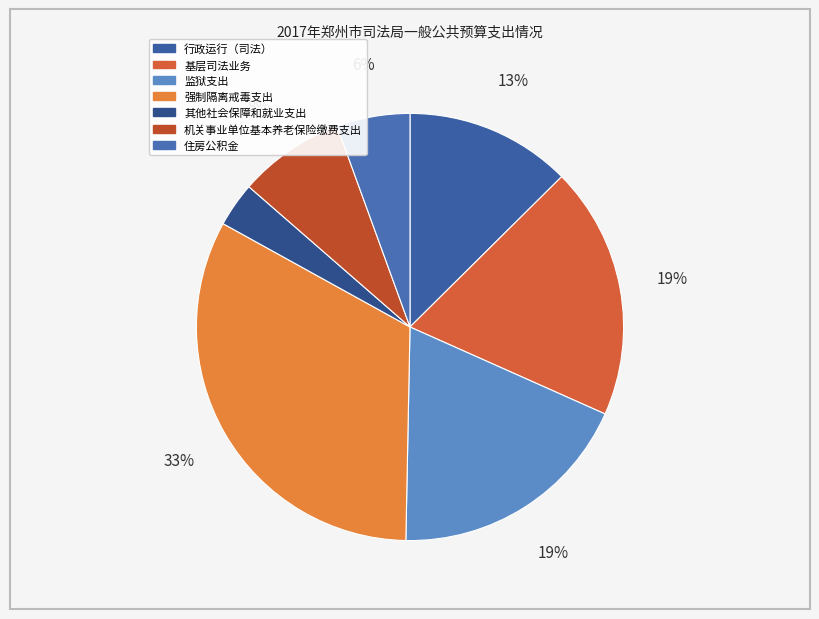

Is there any slice that represents more than half of the pie?

No